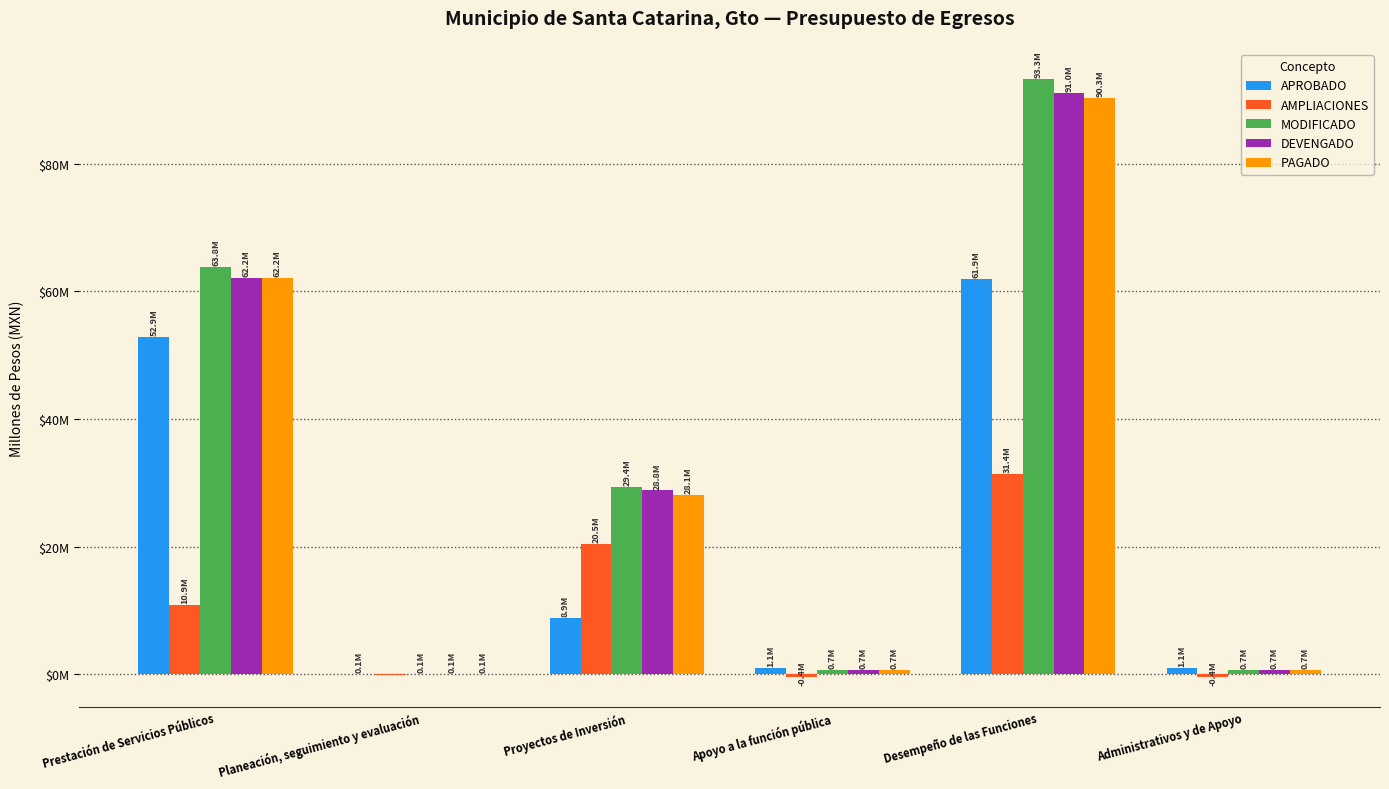

What is the difference between the maximum and minimum values in the PAGADO series?

90.2